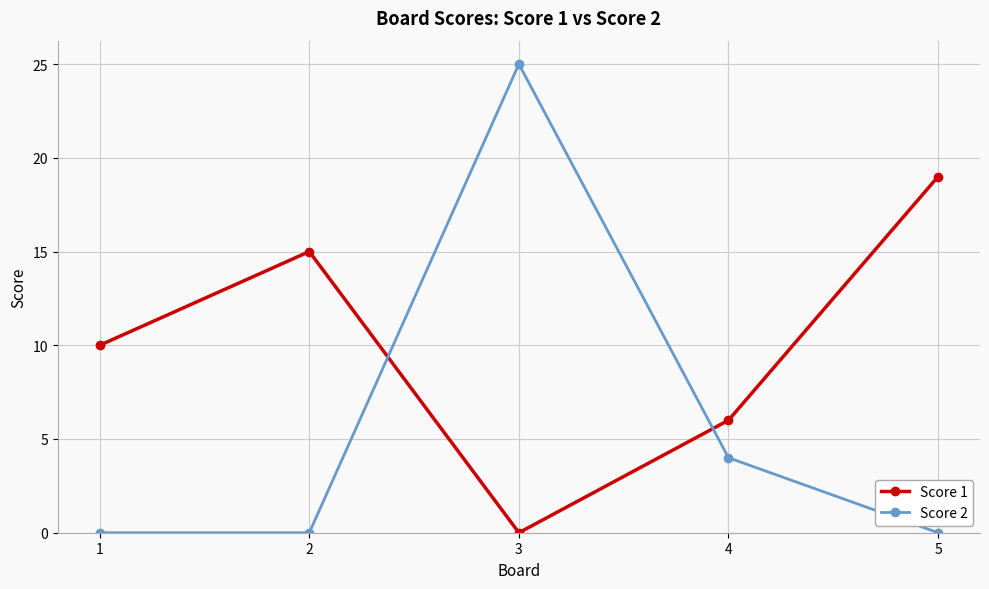

Reading left to right, list all the values displayed in this chart.

Score 1: 10	15	0	6	19
Score 2: 0	0	25	4	0